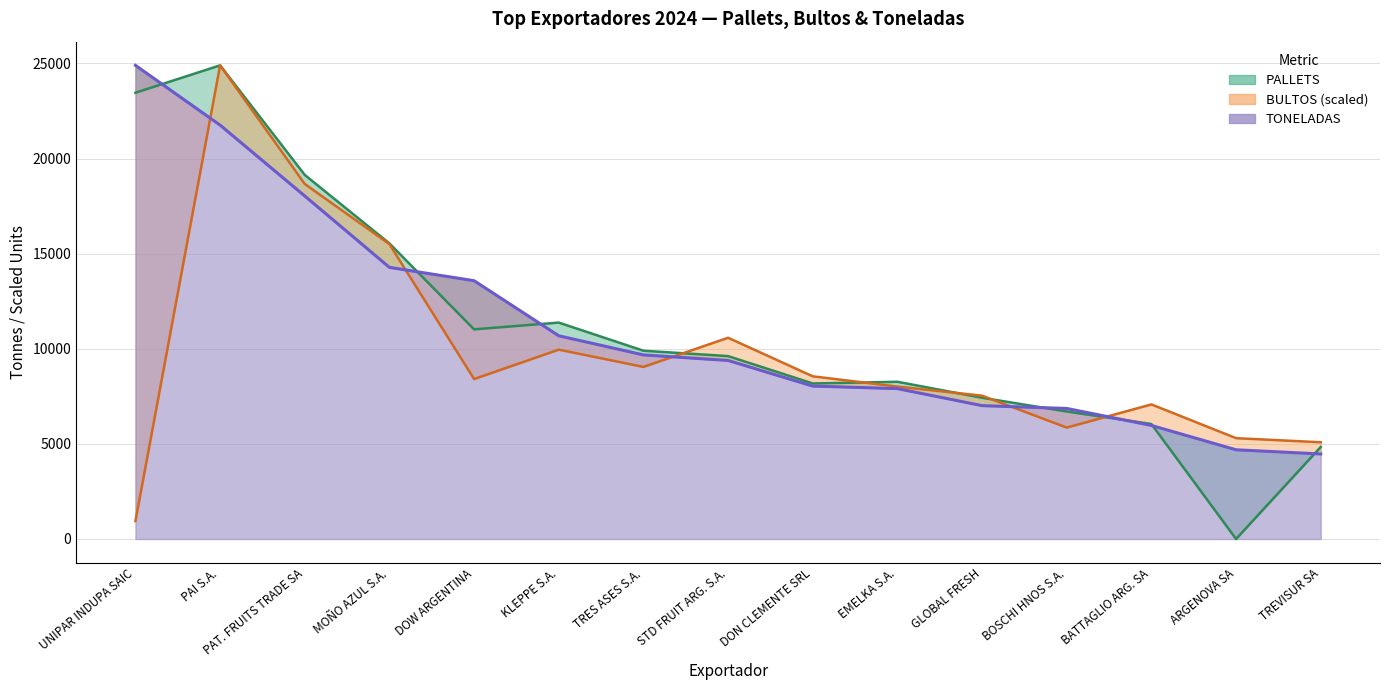

True or false: PALLETS has more than 2 points higher than both neighbors.

True